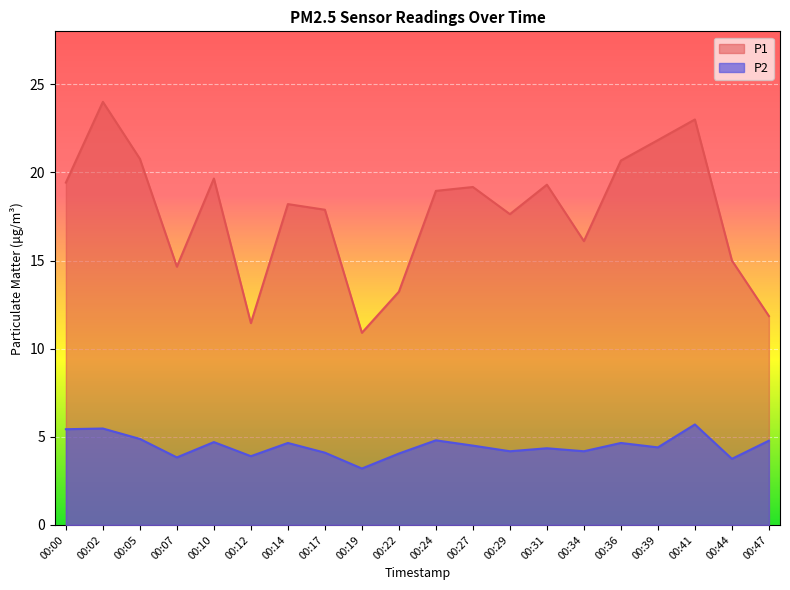

True or false: P1 and P2 intersect in this chart.

False